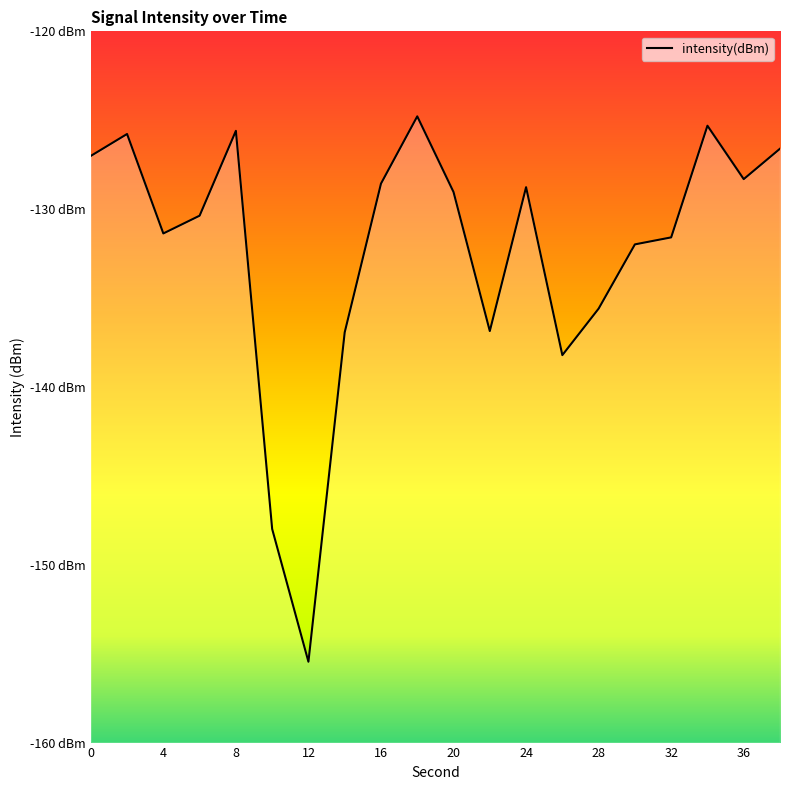

What is the sum of all values?

-2646.1